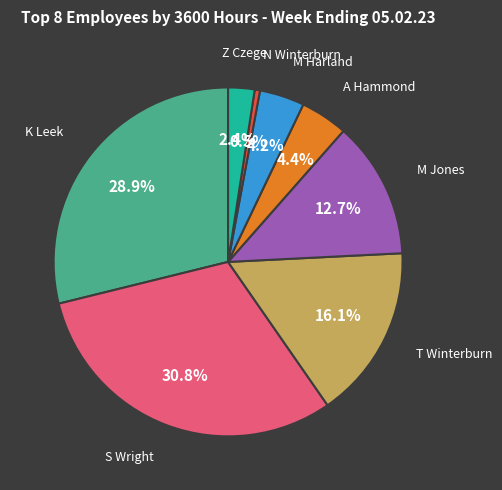

Does any single category account for the majority?

No